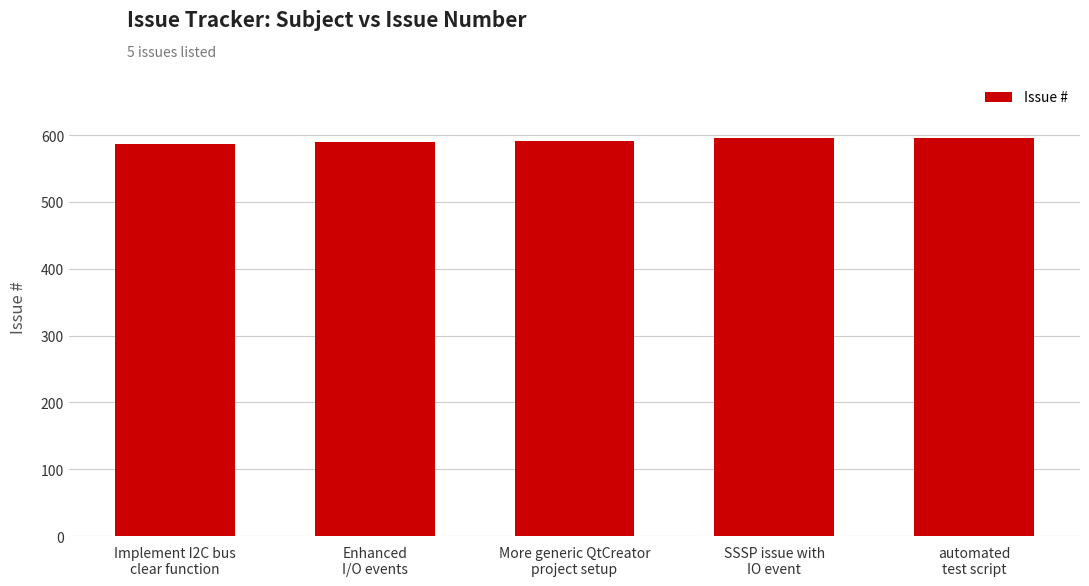

What is the sum of all values?

2958